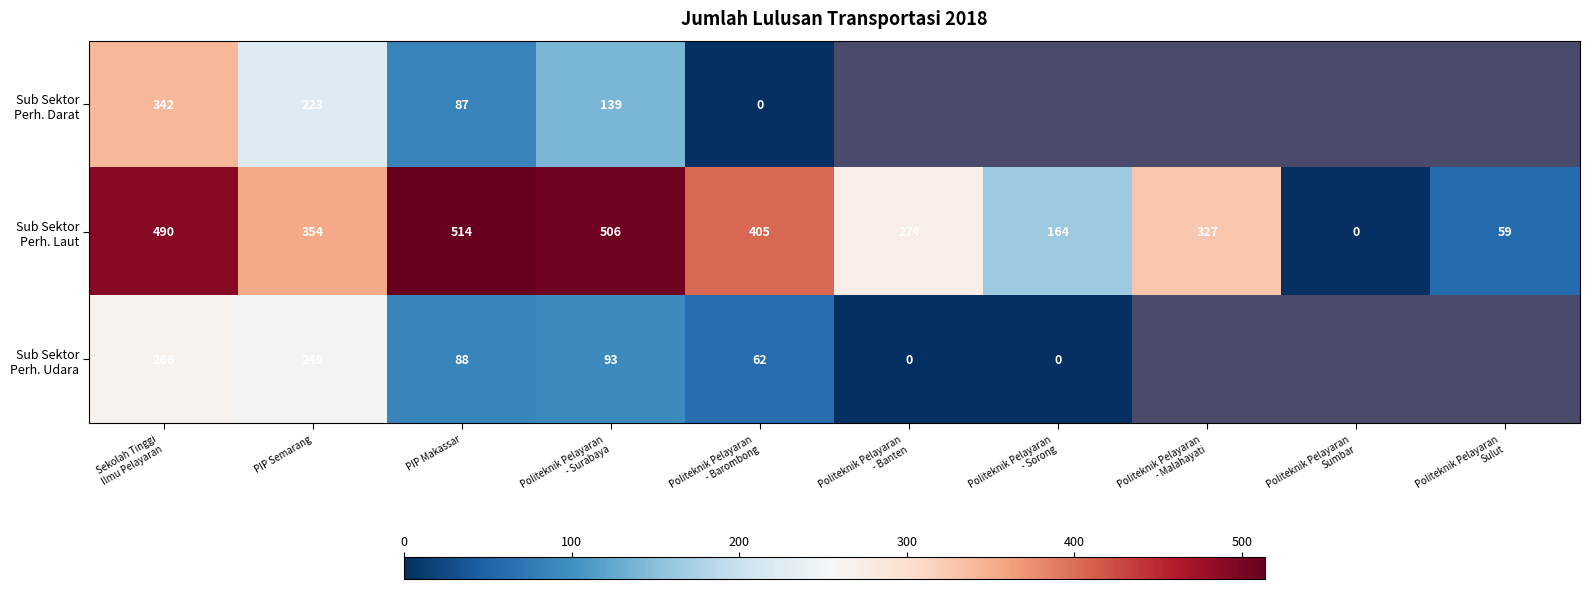

What is the difference between the Sub Sektor Perh. Udara values at Sekolah Tinggi Ilmu Pelayaran and PIP Makassar?

178.0